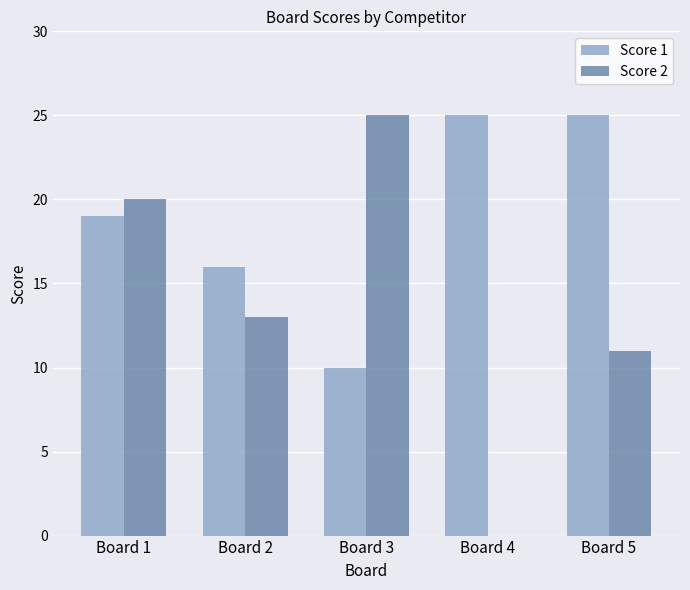

How many groups of bars are there?

5